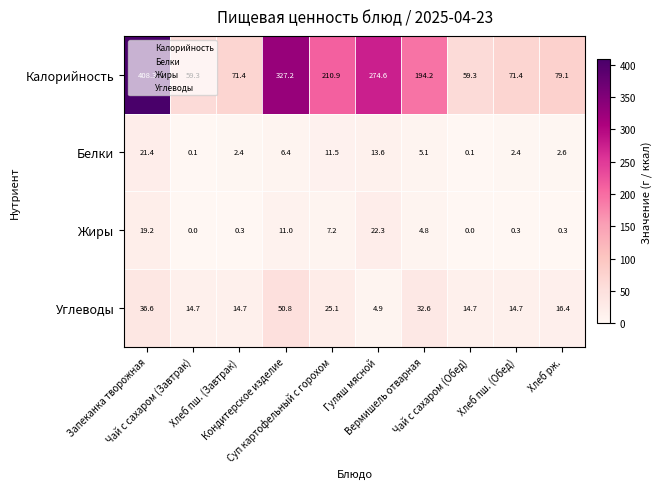

At how many categories does at least one series exceed 305?

2